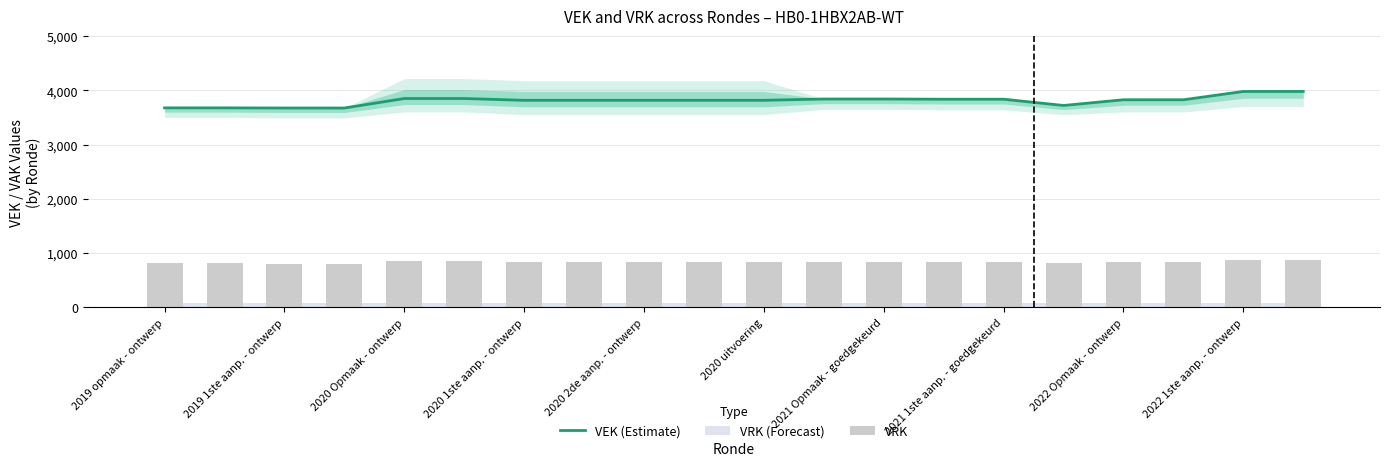

True or false: VEK (Estimate) has a value of 2133 at 2019 opmaak - ontwerp.

False